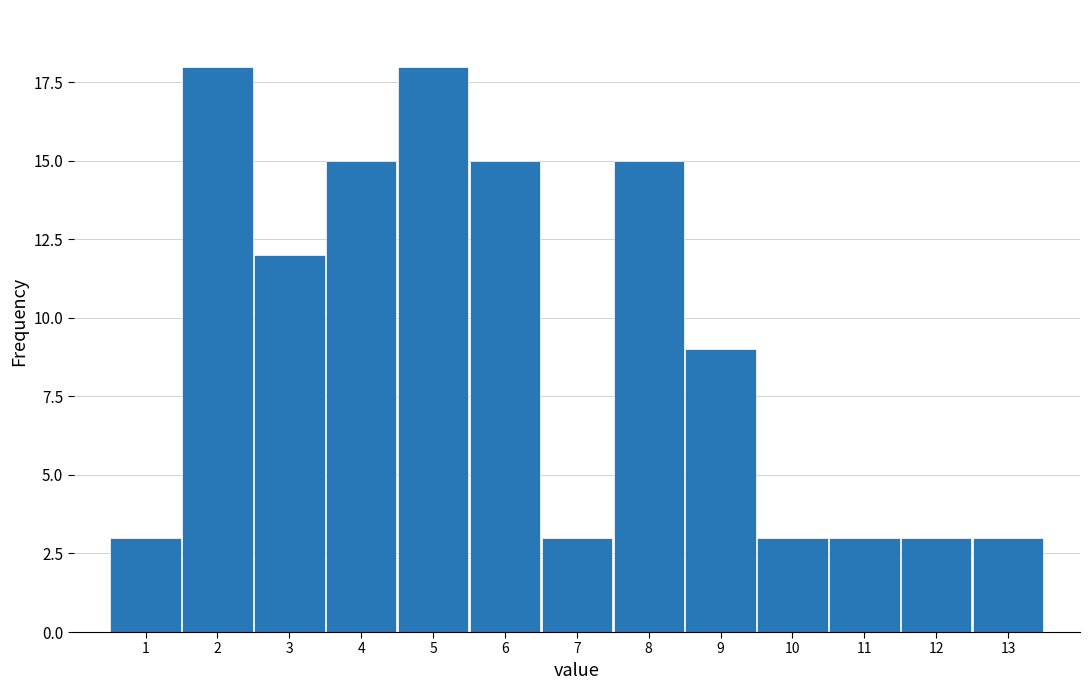

Reading left to right, what are all the values shown in this chart?

1=3	2=18	3=12	4=15	5=18	6=15	7=3	8=15	9=9	10=3	11=3	12=3	13=3